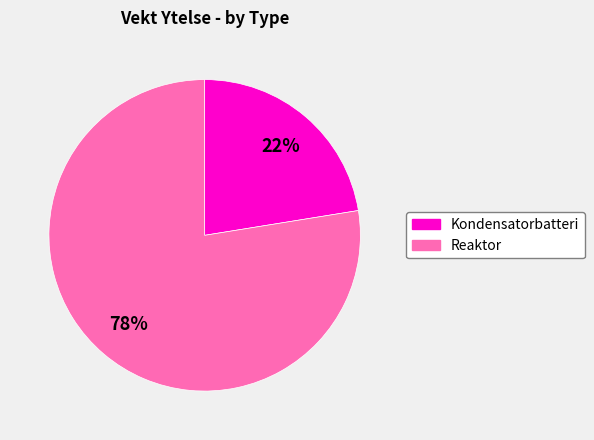

To the nearest percent, what is the average slice percentage?

50%